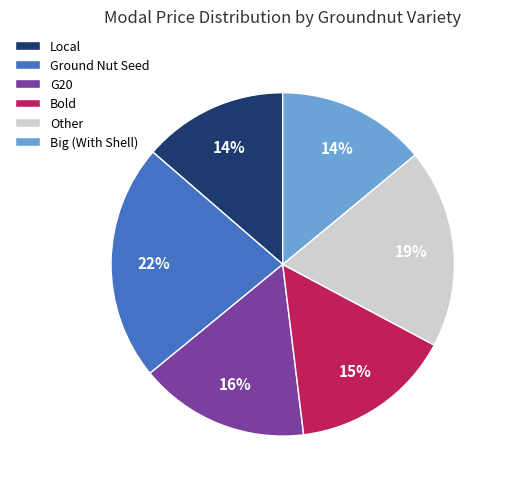

Is it true that G20 is 24% of the pie?

False